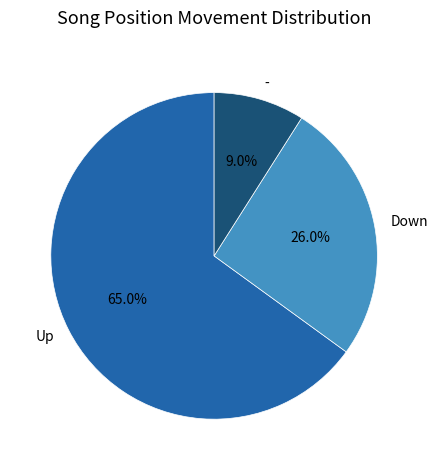

Count the number of slices in the pie.

3